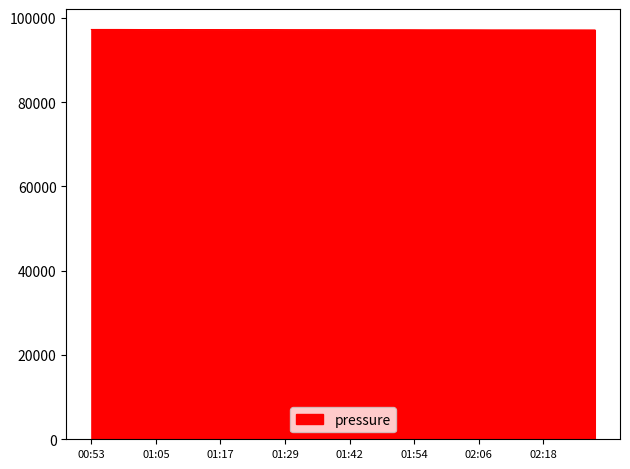

What is the sum of all values?

3885803.0